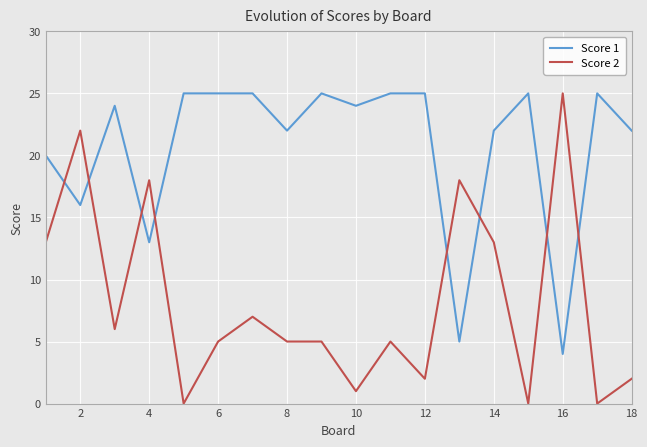

True or false: Score 2 has more than 1 interior local peaks.

True